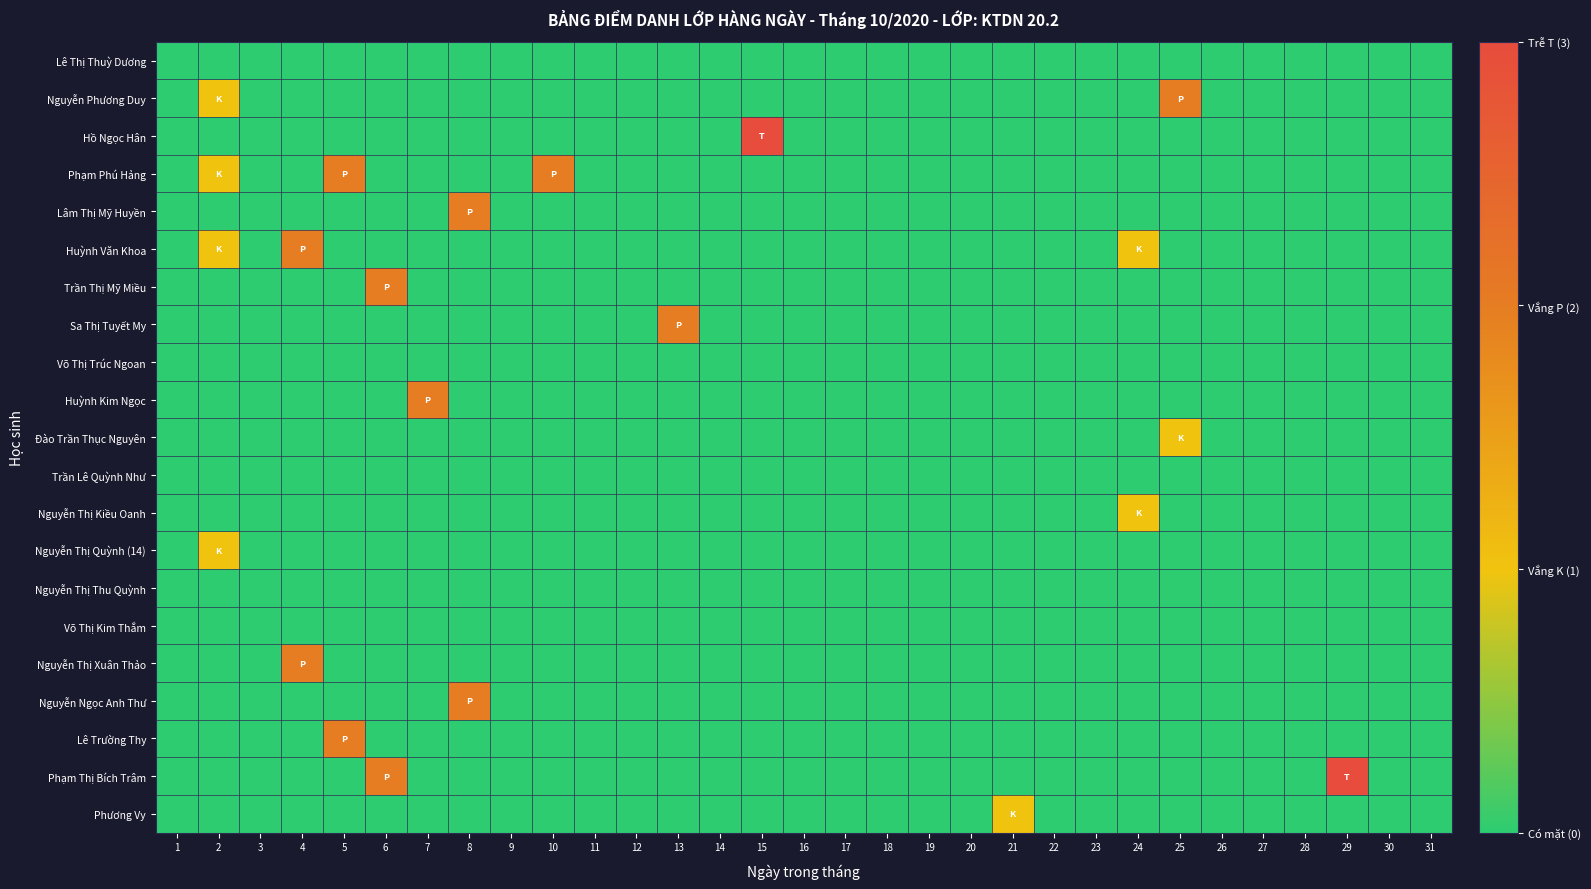

Reading left to right, list all the values displayed in this chart.

Lê Thị Thuỳ Dương: 1=0	2=0	3=0	4=0	5=0	6=0	7=0	8=0	9=0	10=0	11=0	12=0	13=0	14=0	15=0	16=0	17=0	18=0	19=0	20=0	21=0	22=0	23=0	24=0	25=0	26=0	27=0	28=0	29=0	30=0	31=0
Nguyễn Phương Duy: 1=0	2=1	3=0	4=0	5=0	6=0	7=0	8=0	9=0	10=0	11=0	12=0	13=0	14=0	15=0	16=0	17=0	18=0	19=0	20=0	21=0	22=0	23=0	24=0	25=2	26=0	27=0	28=0	29=0	30=0	31=0
Hồ Ngọc Hân: 1=0	2=0	3=0	4=0	5=0	6=0	7=0	8=0	9=0	10=0	11=0	12=0	13=0	14=0	15=3	16=0	17=0	18=0	19=0	20=0	21=0	22=0	23=0	24=0	25=0	26=0	27=0	28=0	29=0	30=0	31=0
Phạm Phú Hảng: 1=0	2=1	3=0	4=0	5=2	6=0	7=0	8=0	9=0	10=2	11=0	12=0	13=0	14=0	15=0	16=0	17=0	18=0	19=0	20=0	21=0	22=0	23=0	24=0	25=0	26=0	27=0	28=0	29=0	30=0	31=0
Lâm Thị Mỹ Huyền: 1=0	2=0	3=0	4=0	5=0	6=0	7=0	8=2	9=0	10=0	11=0	12=0	13=0	14=0	15=0	16=0	17=0	18=0	19=0	20=0	21=0	22=0	23=0	24=0	25=0	26=0	27=0	28=0	29=0	30=0	31=0
Huỳnh Văn Khoa: 1=0	2=1	3=0	4=2	5=0	6=0	7=0	8=0	9=0	10=0	11=0	12=0	13=0	14=0	15=0	16=0	17=0	18=0	19=0	20=0	21=0	22=0	23=0	24=1	25=0	26=0	27=0	28=0	29=0	30=0	31=0
Trần Thị Mỹ Miều: 1=0	2=0	3=0	4=0	5=0	6=2	7=0	8=0	9=0	10=0	11=0	12=0	13=0	14=0	15=0	16=0	17=0	18=0	19=0	20=0	21=0	22=0	23=0	24=0	25=0	26=0	27=0	28=0	29=0	30=0	31=0
Sa Thị Tuyết My: 1=0	2=0	3=0	4=0	5=0	6=0	7=0	8=0	9=0	10=0	11=0	12=0	13=2	14=0	15=0	16=0	17=0	18=0	19=0	20=0	21=0	22=0	23=0	24=0	25=0	26=0	27=0	28=0	29=0	30=0	31=0
Võ Thị Trúc Ngoan: 1=0	2=0	3=0	4=0	5=0	6=0	7=0	8=0	9=0	10=0	11=0	12=0	13=0	14=0	15=0	16=0	17=0	18=0	19=0	20=0	21=0	22=0	23=0	24=0	25=0	26=0	27=0	28=0	29=0	30=0	31=0
Huỳnh Kim Ngọc: 1=0	2=0	3=0	4=0	5=0	6=0	7=2	8=0	9=0	10=0	11=0	12=0	13=0	14=0	15=0	16=0	17=0	18=0	19=0	20=0	21=0	22=0	23=0	24=0	25=0	26=0	27=0	28=0	29=0	30=0	31=0
Đào Trần Thục Nguyên: 1=0	2=0	3=0	4=0	5=0	6=0	7=0	8=0	9=0	10=0	11=0	12=0	13=0	14=0	15=0	16=0	17=0	18=0	19=0	20=0	21=0	22=0	23=0	24=0	25=1	26=0	27=0	28=0	29=0	30=0	31=0
Trần Lê Quỳnh Như: 1=0	2=0	3=0	4=0	5=0	6=0	7=0	8=0	9=0	10=0	11=0	12=0	13=0	14=0	15=0	16=0	17=0	18=0	19=0	20=0	21=0	22=0	23=0	24=0	25=0	26=0	27=0	28=0	29=0	30=0	31=0
Nguyễn Thị Kiều Oanh: 1=0	2=0	3=0	4=0	5=0	6=0	7=0	8=0	9=0	10=0	11=0	12=0	13=0	14=0	15=0	16=0	17=0	18=0	19=0	20=0	21=0	22=0	23=0	24=1	25=0	26=0	27=0	28=0	29=0	30=0	31=0
Nguyễn Thị Quỳnh (14): 1=0	2=1	3=0	4=0	5=0	6=0	7=0	8=0	9=0	10=0	11=0	12=0	13=0	14=0	15=0	16=0	17=0	18=0	19=0	20=0	21=0	22=0	23=0	24=0	25=0	26=0	27=0	28=0	29=0	30=0	31=0
Nguyễn Thị Thu Quỳnh: 1=0	2=0	3=0	4=0	5=0	6=0	7=0	8=0	9=0	10=0	11=0	12=0	13=0	14=0	15=0	16=0	17=0	18=0	19=0	20=0	21=0	22=0	23=0	24=0	25=0	26=0	27=0	28=0	29=0	30=0	31=0
Võ Thị Kim Thắm: 1=0	2=0	3=0	4=0	5=0	6=0	7=0	8=0	9=0	10=0	11=0	12=0	13=0	14=0	15=0	16=0	17=0	18=0	19=0	20=0	21=0	22=0	23=0	24=0	25=0	26=0	27=0	28=0	29=0	30=0	31=0
Nguyễn Thị Xuân Thảo: 1=0	2=0	3=0	4=2	5=0	6=0	7=0	8=0	9=0	10=0	11=0	12=0	13=0	14=0	15=0	16=0	17=0	18=0	19=0	20=0	21=0	22=0	23=0	24=0	25=0	26=0	27=0	28=0	29=0	30=0	31=0
Nguyễn Ngọc Anh Thư: 1=0	2=0	3=0	4=0	5=0	6=0	7=0	8=2	9=0	10=0	11=0	12=0	13=0	14=0	15=0	16=0	17=0	18=0	19=0	20=0	21=0	22=0	23=0	24=0	25=0	26=0	27=0	28=0	29=0	30=0	31=0
Lê Trường Thy: 1=0	2=0	3=0	4=0	5=2	6=0	7=0	8=0	9=0	10=0	11=0	12=0	13=0	14=0	15=0	16=0	17=0	18=0	19=0	20=0	21=0	22=0	23=0	24=0	25=0	26=0	27=0	28=0	29=0	30=0	31=0
Phạm Thị Bích Trâm: 1=0	2=0	3=0	4=0	5=0	6=2	7=0	8=0	9=0	10=0	11=0	12=0	13=0	14=0	15=0	16=0	17=0	18=0	19=0	20=0	21=0	22=0	23=0	24=0	25=0	26=0	27=0	28=0	29=3	30=0	31=0
Phương Vy: 1=0	2=0	3=0	4=0	5=0	6=0	7=0	8=0	9=0	10=0	11=0	12=0	13=0	14=0	15=0	16=0	17=0	18=0	19=0	20=0	21=1	22=0	23=0	24=0	25=0	26=0	27=0	28=0	29=0	30=0	31=0